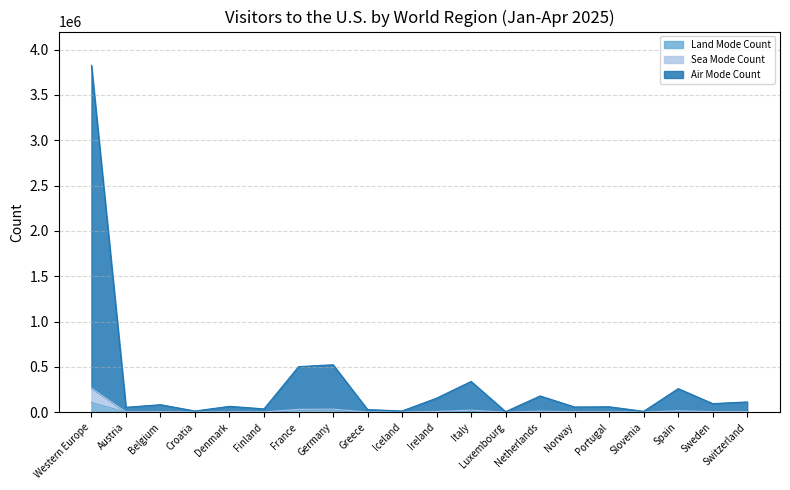

Which series has the largest range (max minus min)?

Air Mode Count